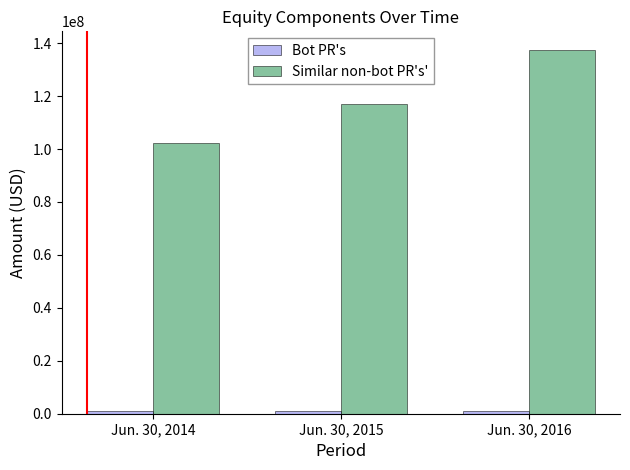

Which category has the highest value in the Similar non-bot PR's' series?

Jun. 30, 2016